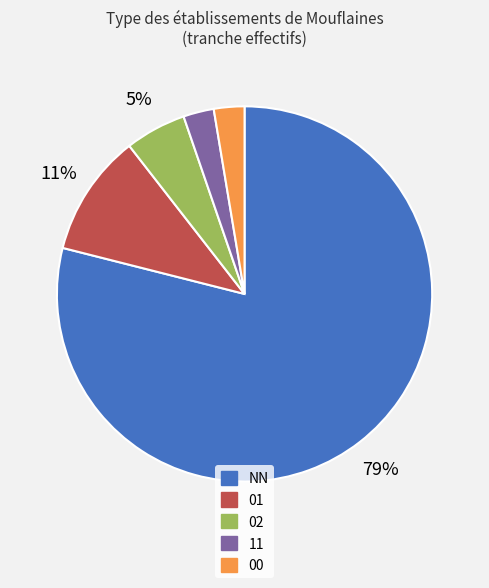

To the nearest percent, what is the average slice percentage?

20%